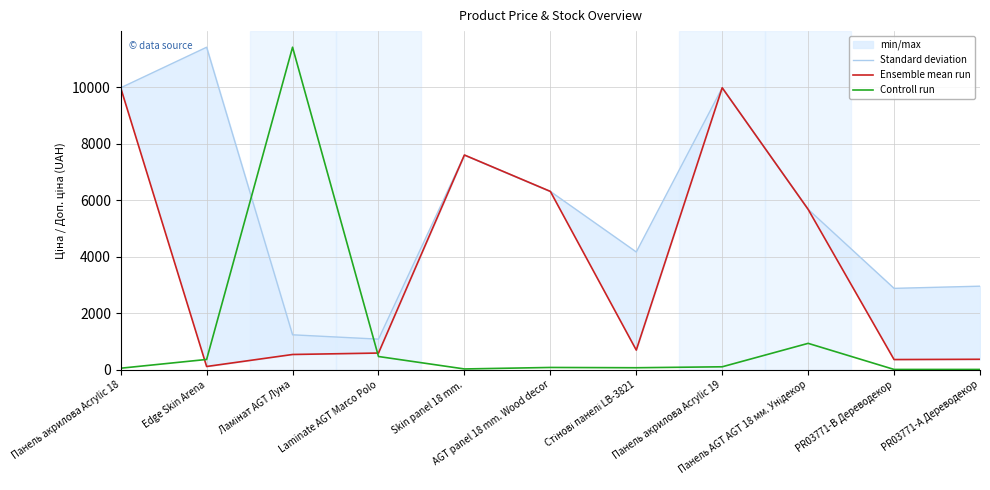

Which series has the largest range (max minus min)?

Controll run